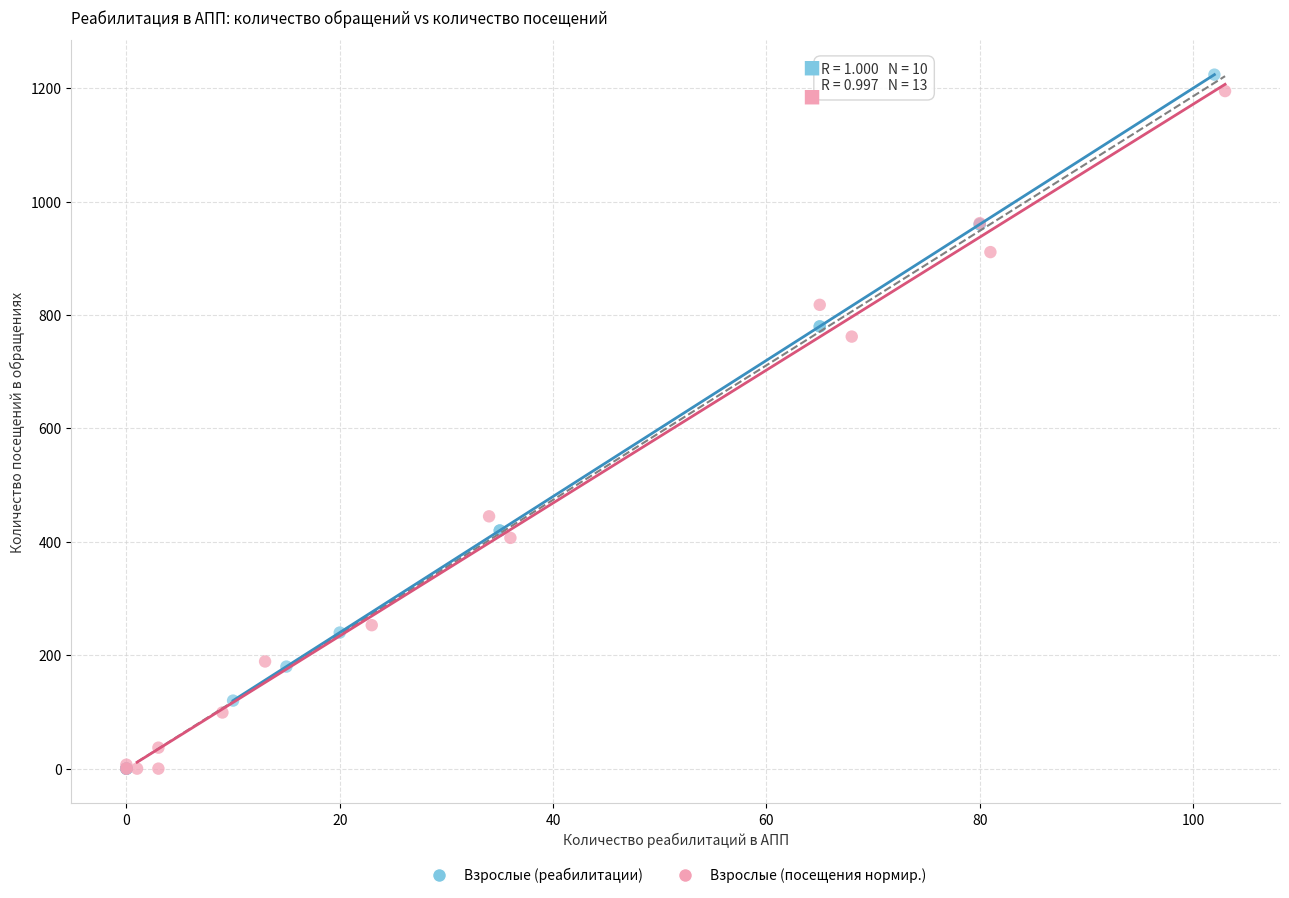

Which series has the widest spread of Y values?

Взрослые (реабилитации)